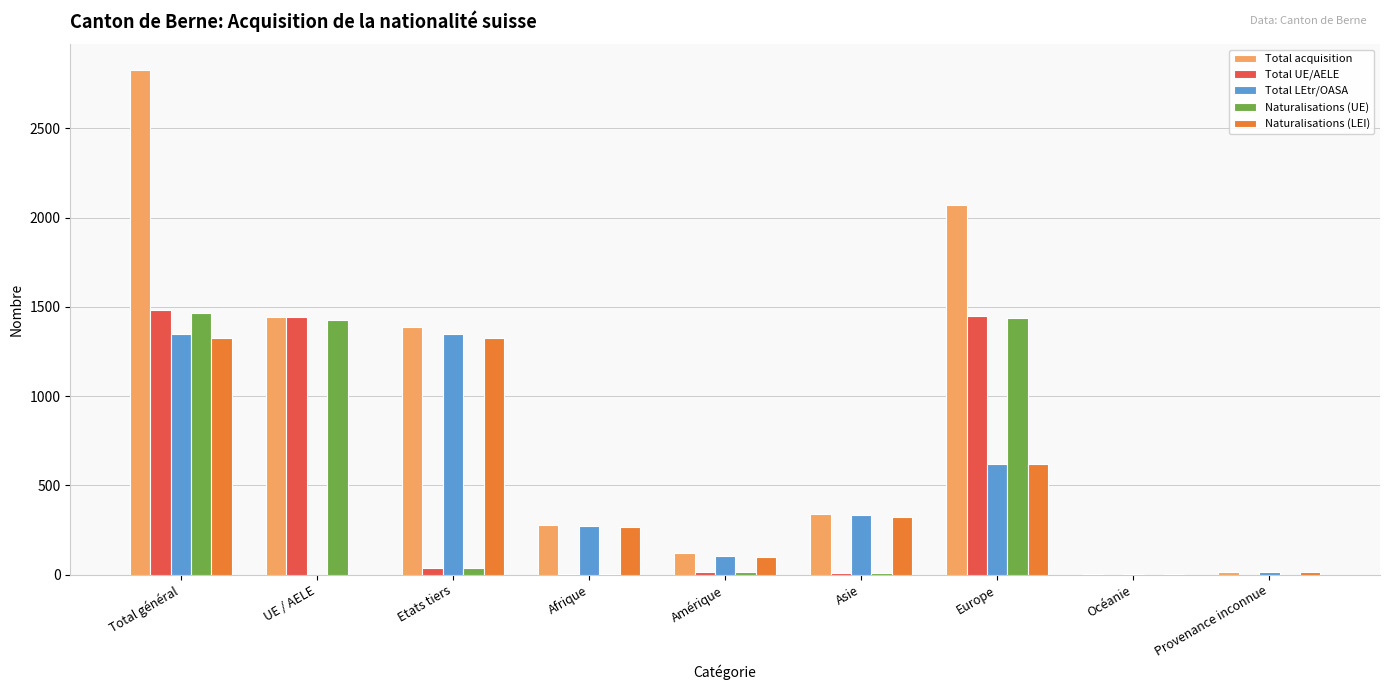

Is the value of Naturalisations (UE) at Europe greater than the value of Naturalisations (LEI) at Etats tiers?

Yes